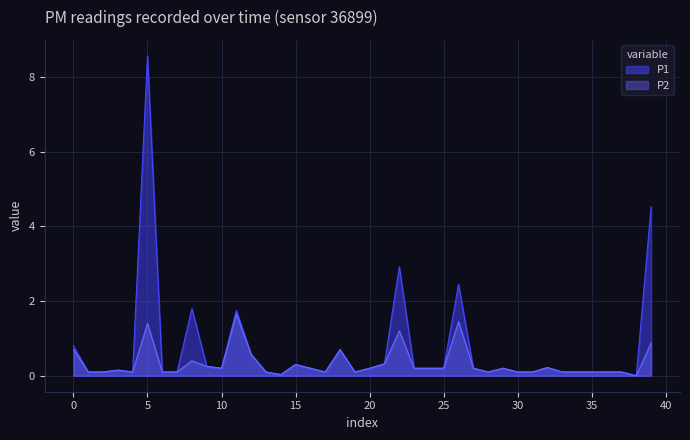

True or false: P2 and P1 intersect in this chart.

False